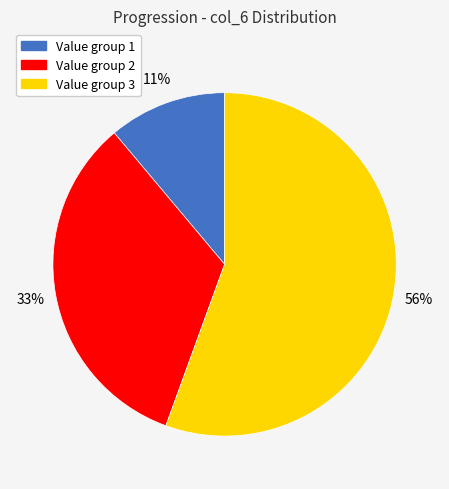

Does any single category account for the majority?

Yes